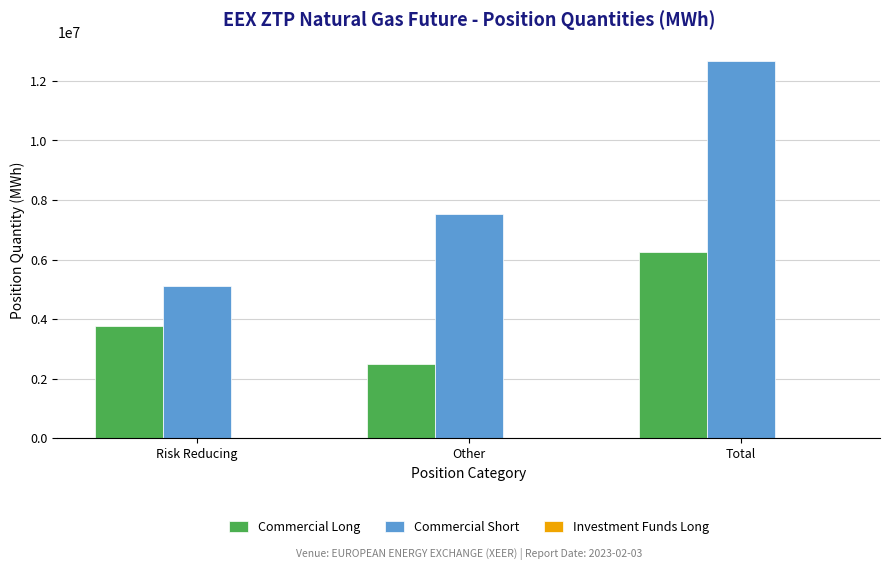

How many data points in Commercial Long are less than 3759614?

1